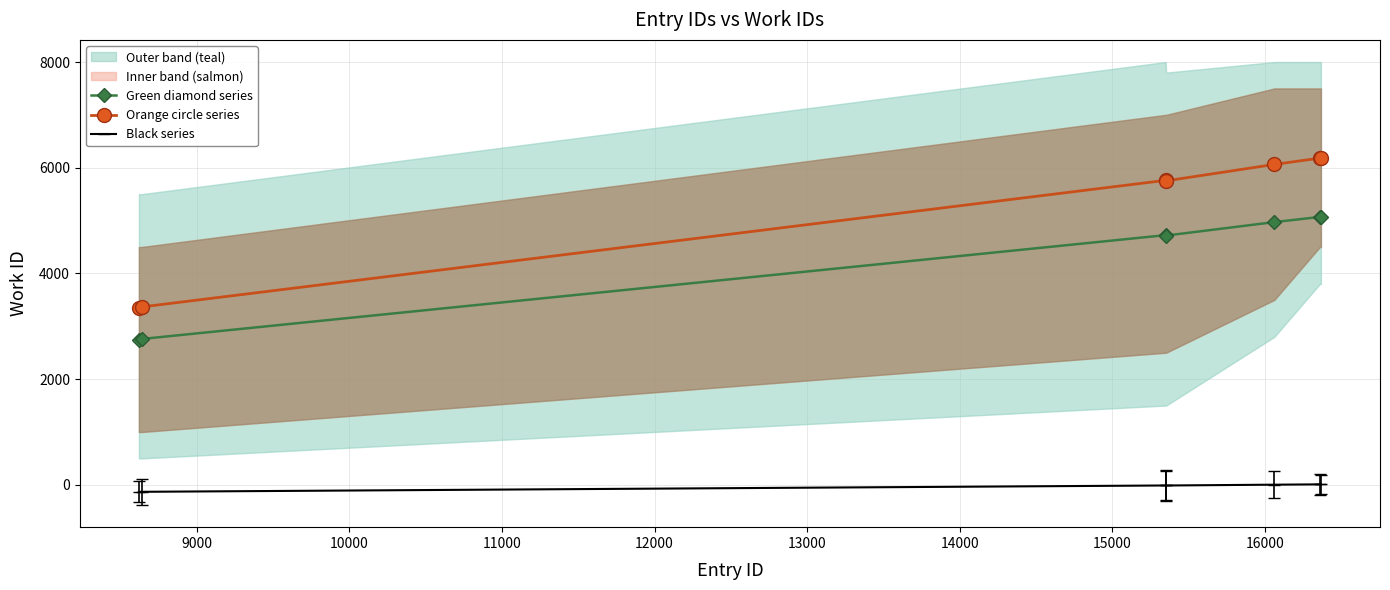

What is the value of the Green diamond series point at the 2nd from the left?

2760.1